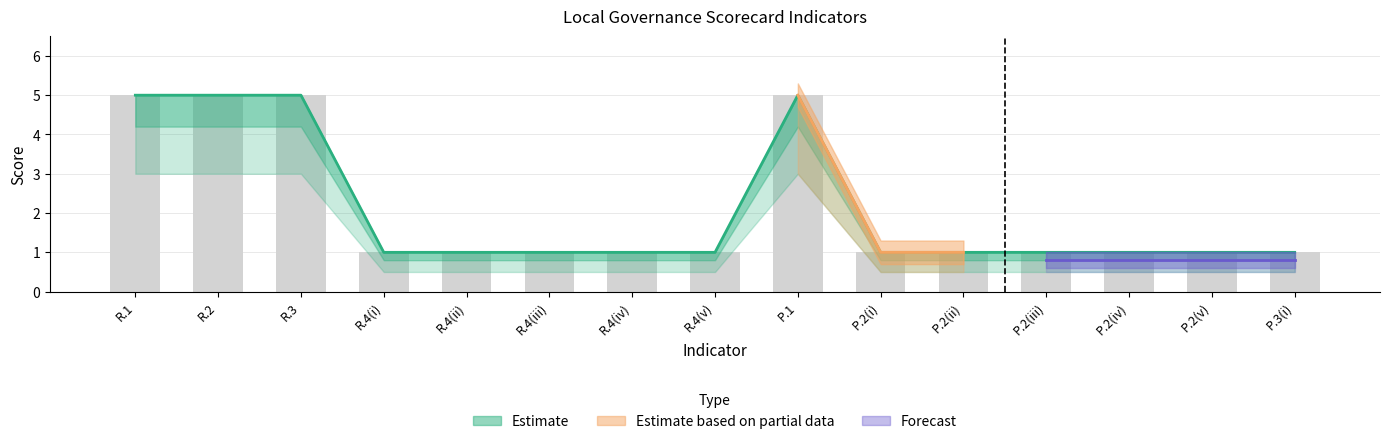

What is the label of the 9th bar from the right?

R.4(iv)